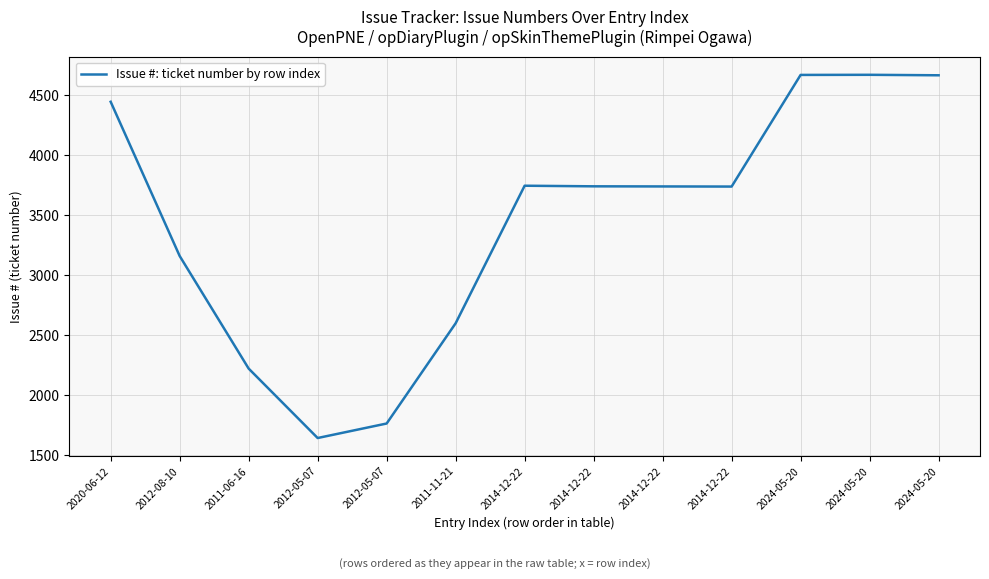

List the labels in order of value, largest first.

2024-05-20, 2024-05-20, 2024-05-20, 2020-06-12, 2014-12-22, 2014-12-22, 2014-12-22, 2014-12-22, 2012-08-10, 2011-11-21, 2011-06-16, 2012-05-07, 2012-05-07